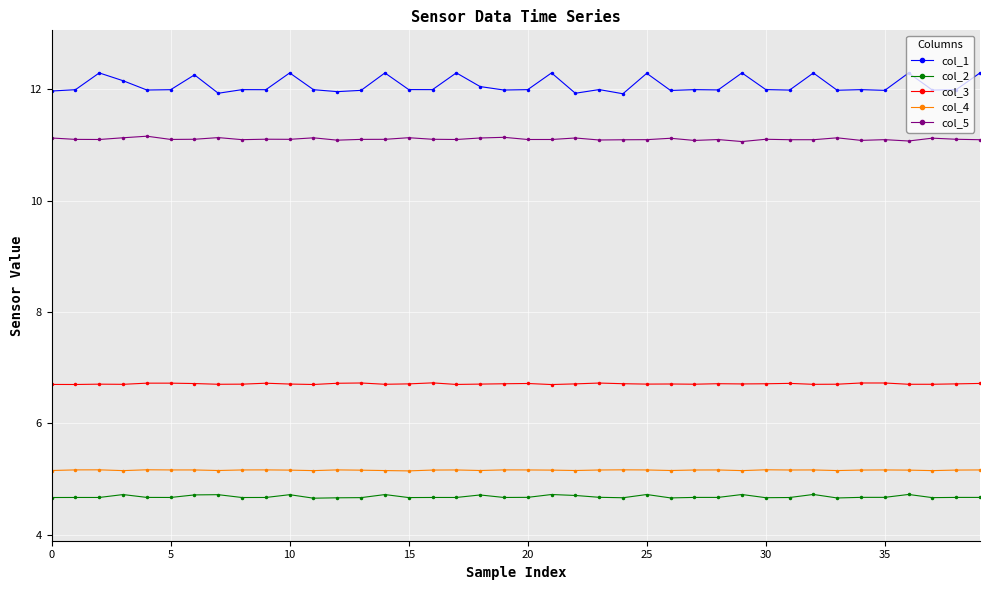

Which series has the largest total across all categories?

col_1